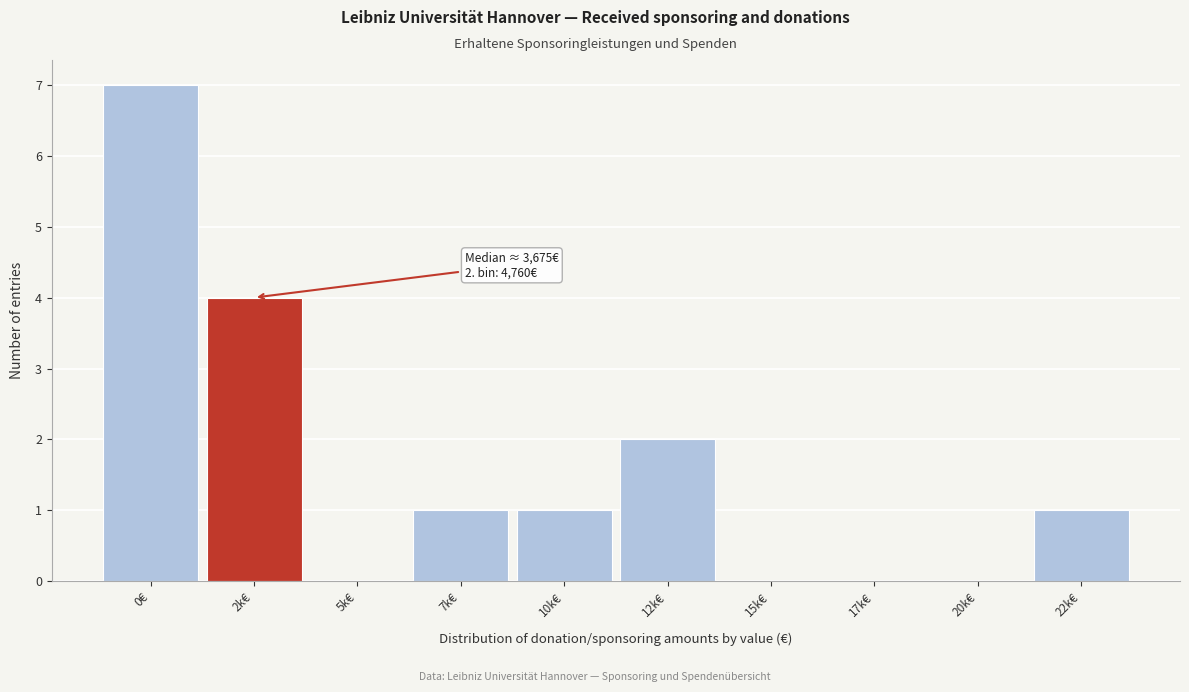

Reading right to left, transcribe all the data shown in this chart.

22k€=1	20k€=0	17k€=0	15k€=0	12k€=2	10k€=1	7k€=1	5k€=0	2k€=4	0€=7